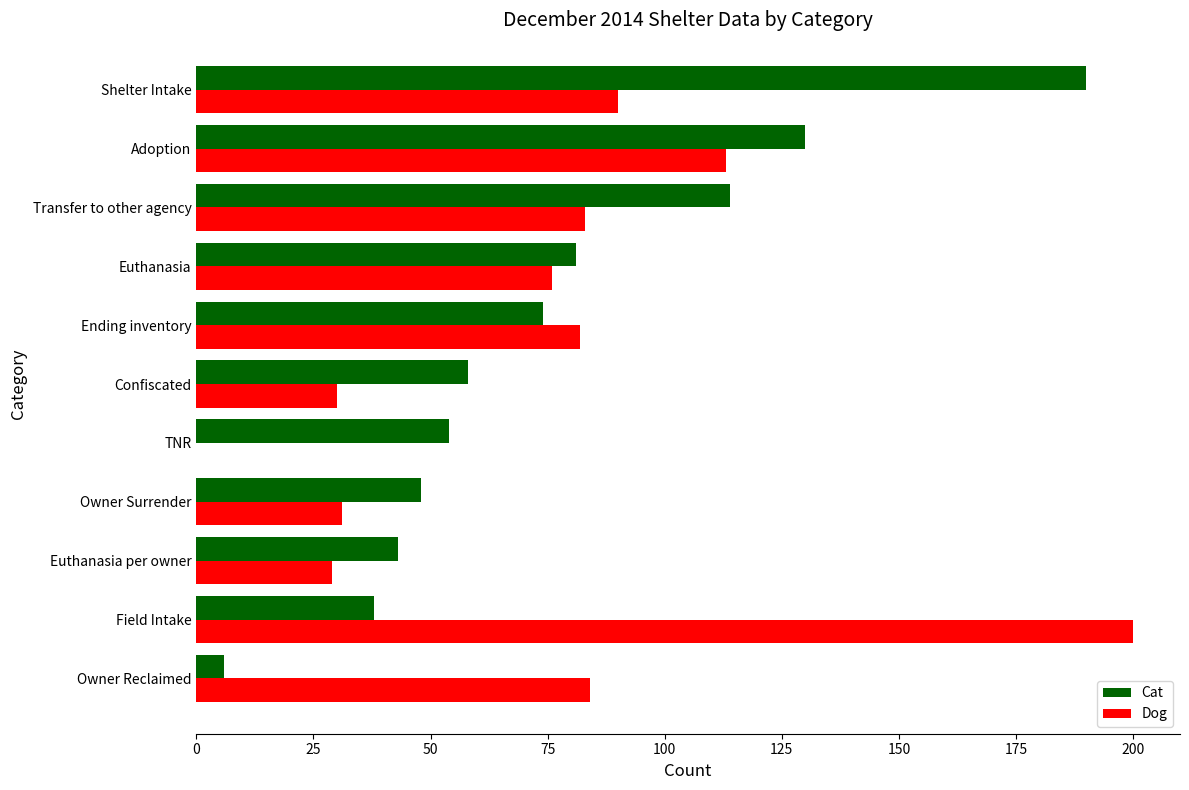

Between Owner Reclaimed and Euthanasia per owner, which series saw the biggest shift?

Dog